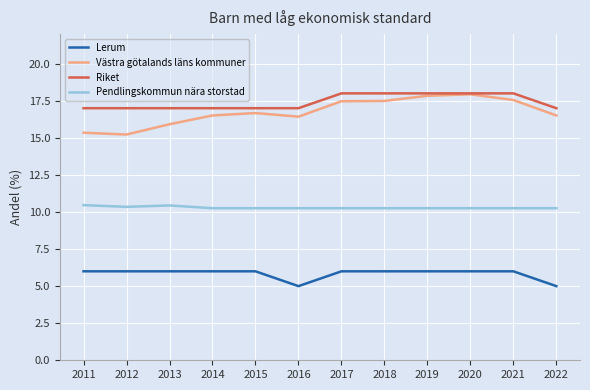

True or false: Pendlingskommun nära storstad and Västra götalands läns kommuner cross at least once.

False